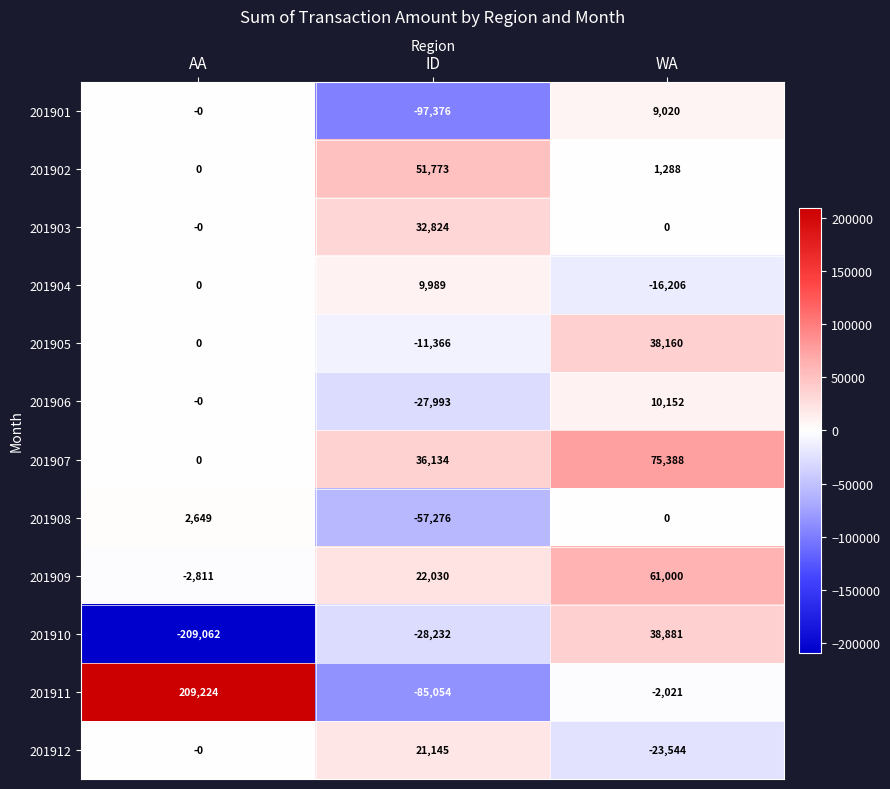

Count the number of data series in this chart.

12